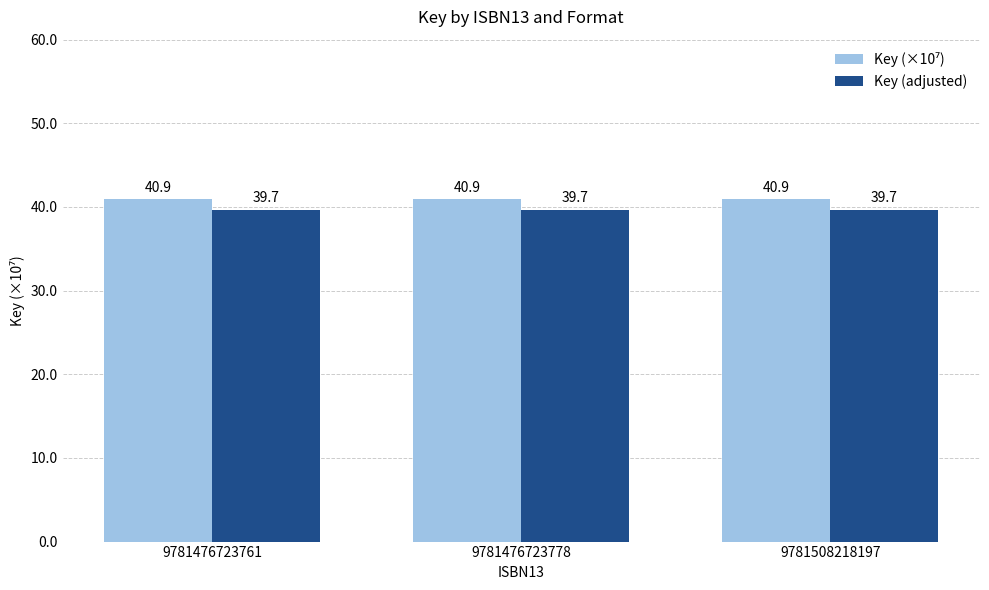

What is the spread (max minus min) of values at 9781476723761?

1.2